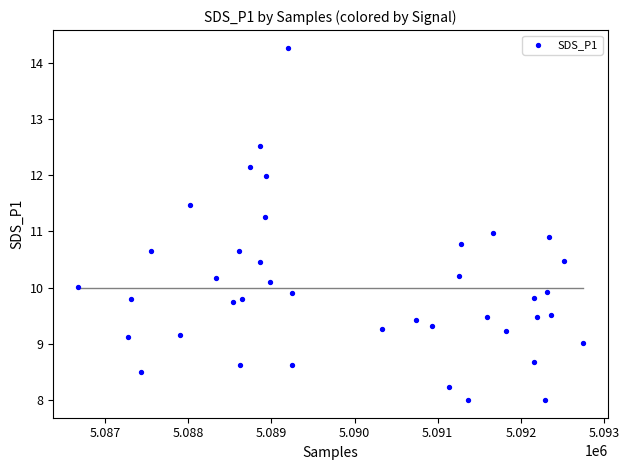

What is the range of X values (max minus min)?

6068.0